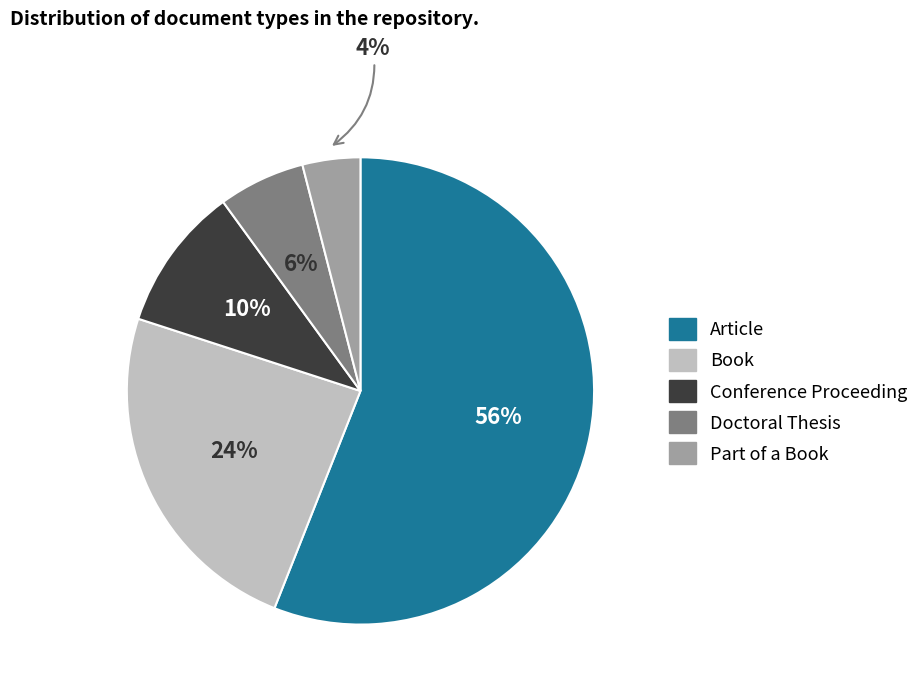

Which category has the biggest portion of the pie?

Article